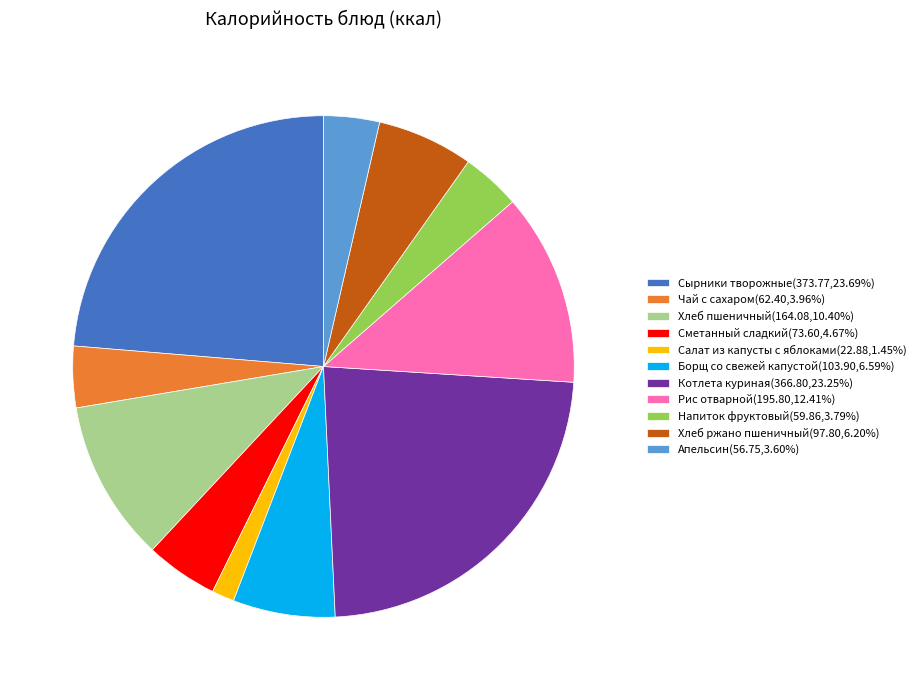

What is the smallest slice in the pie chart?

Салат из капусты с яблоками